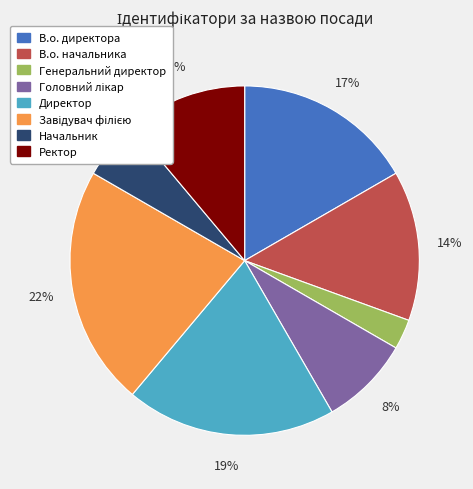

To the nearest percent, what is the difference between the largest and smallest slice percentages?

19%